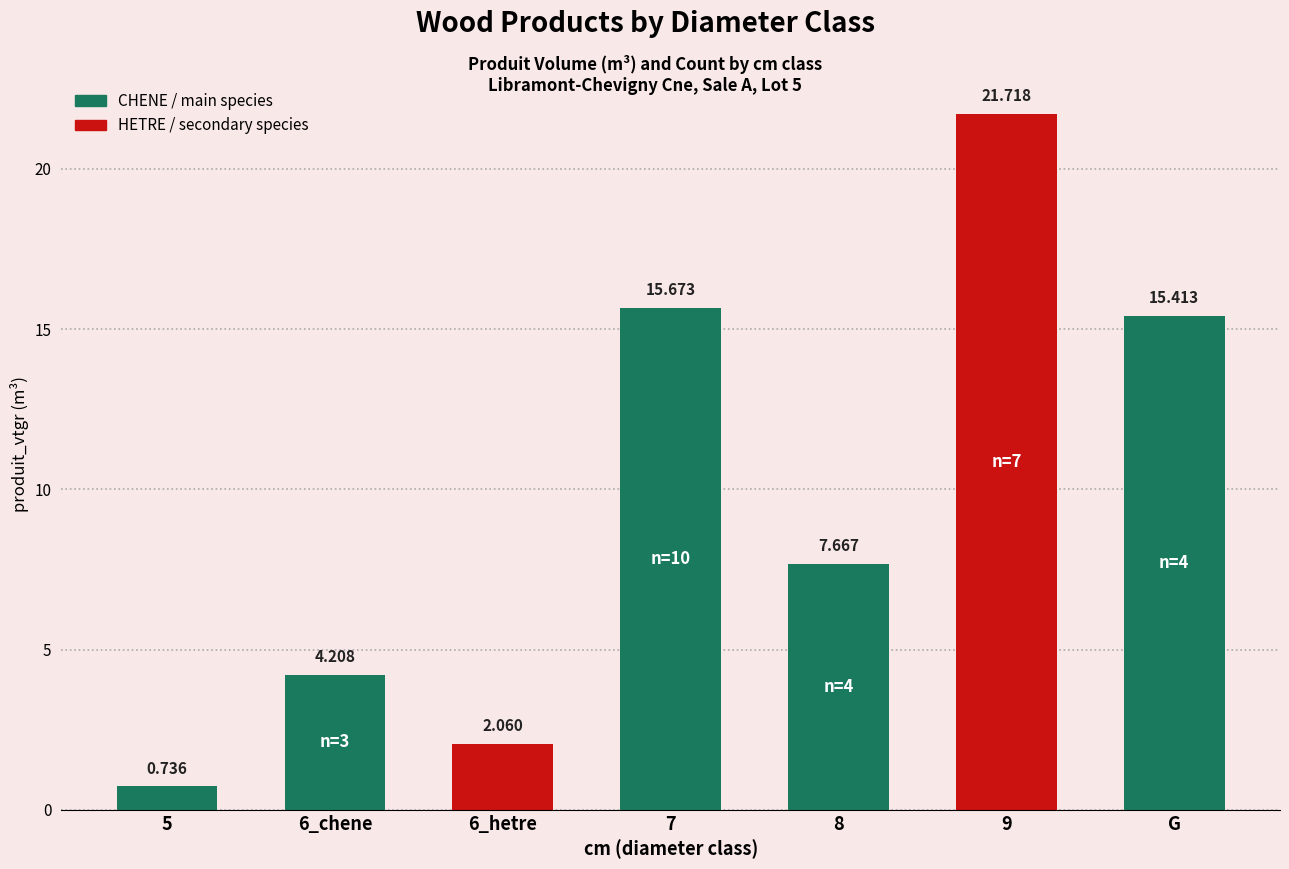

True or false: the data shows 21.3 at G.

False